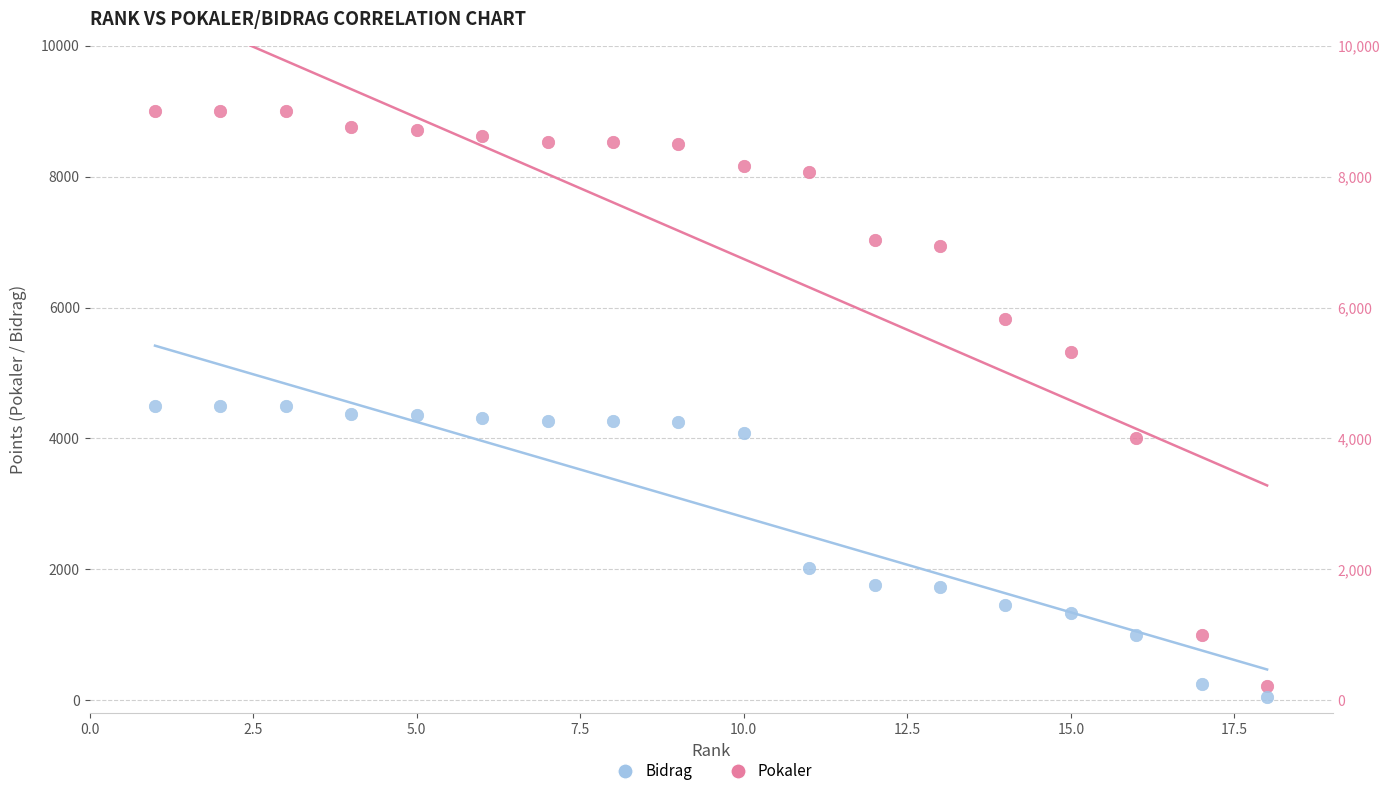

In the Bidrag series, what Y value is closest to 2276?

2017